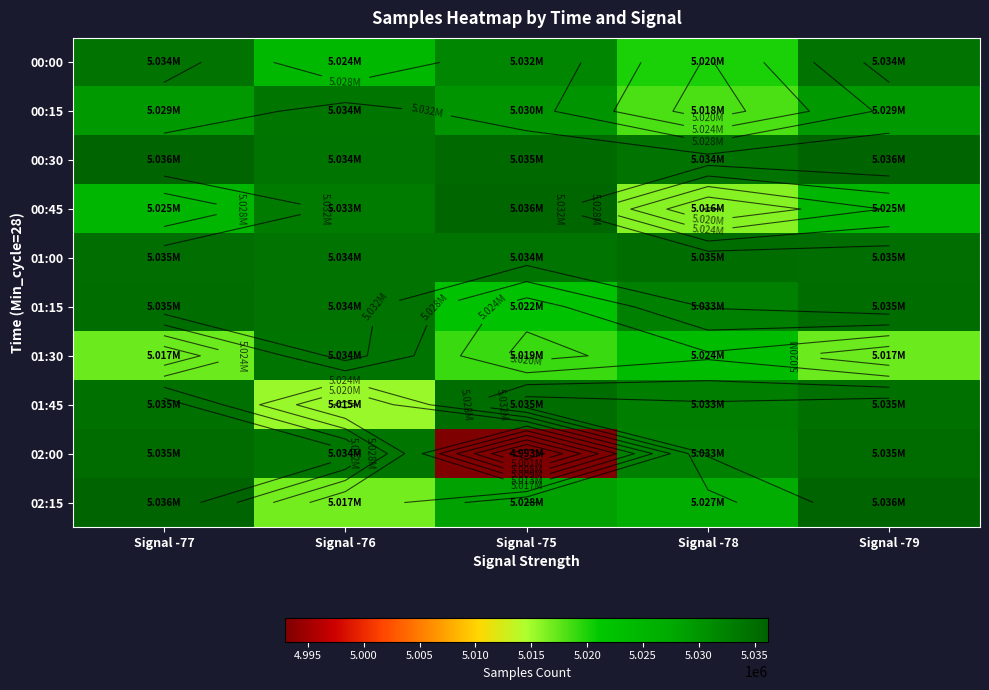

At which label does 01:30 first exceed 5018824?

Signal -76